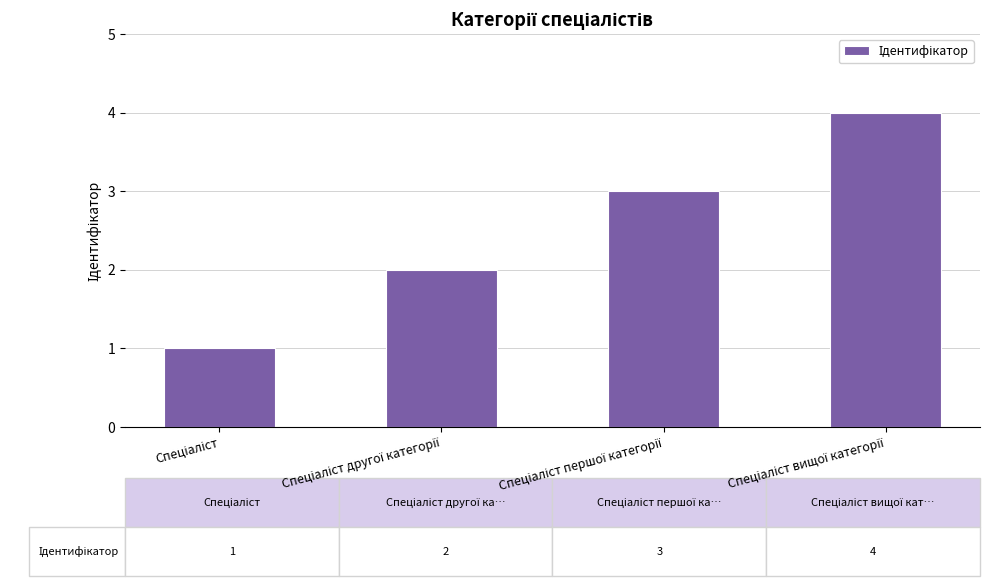

What is the sum of all values?

10